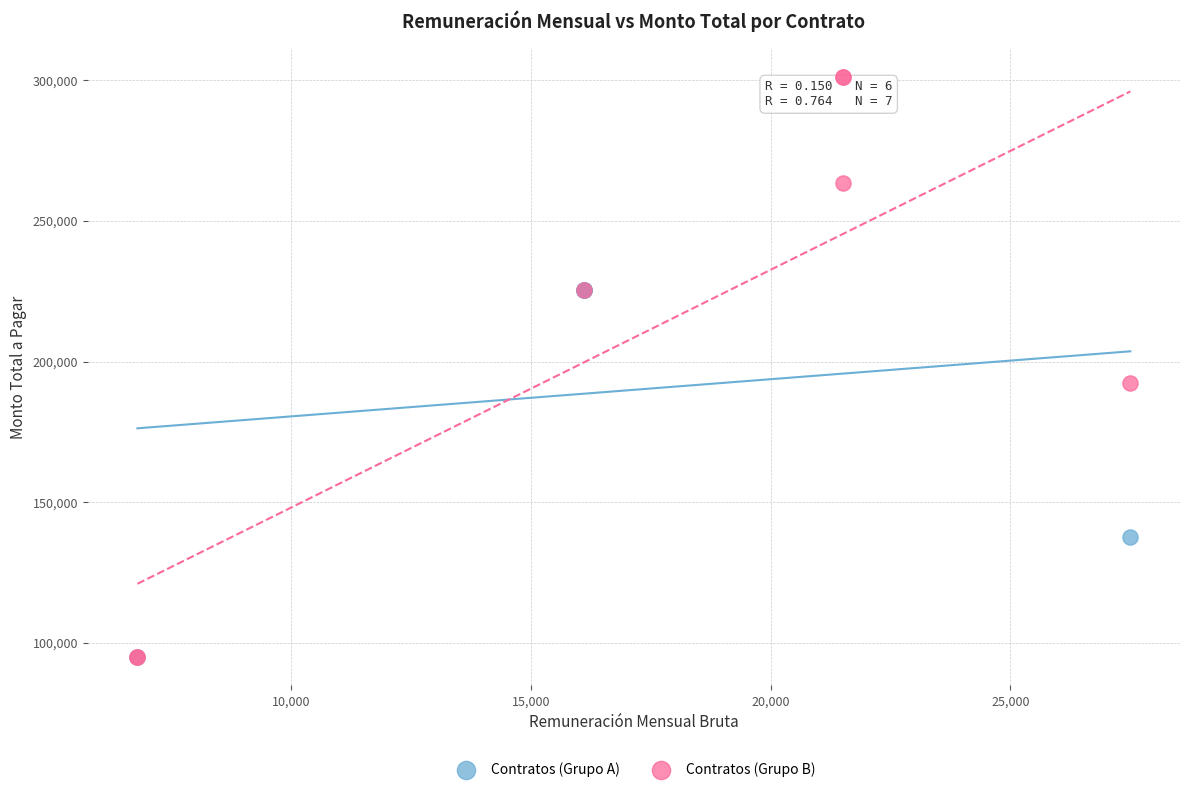

Which series has the largest Y range (max minus min)?

Contratos (Grupo B)